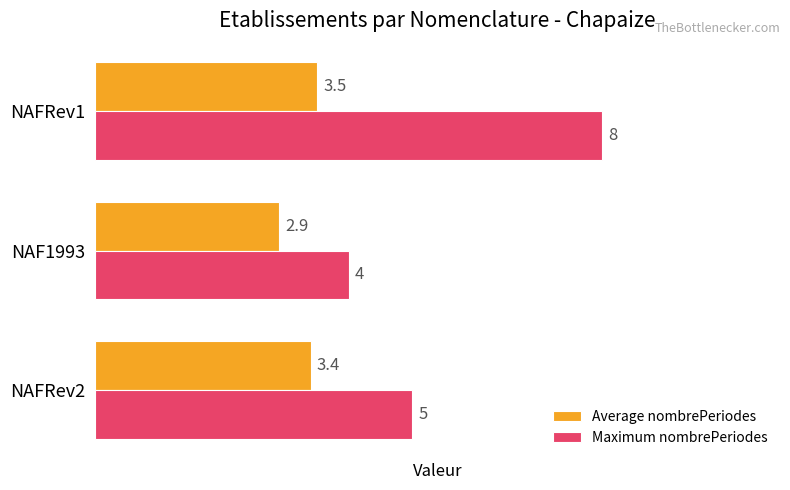

What is the maximum value shown in the chart?

8.0